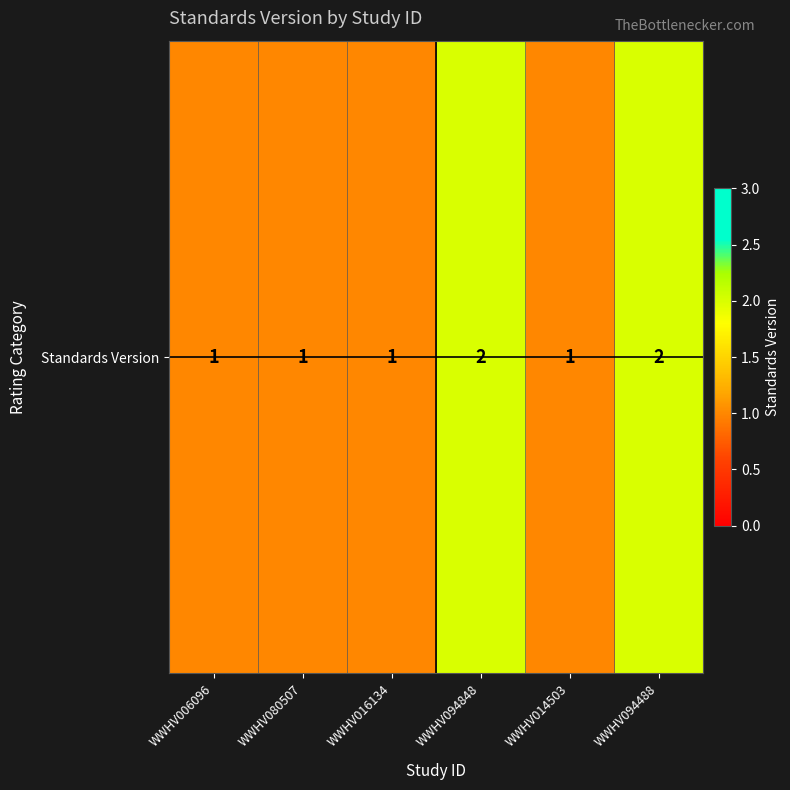

List the labels in order of value, largest first.

WWHV094848, WWHV094488, WWHV006096, WWHV080507, WWHV016134, WWHV014503